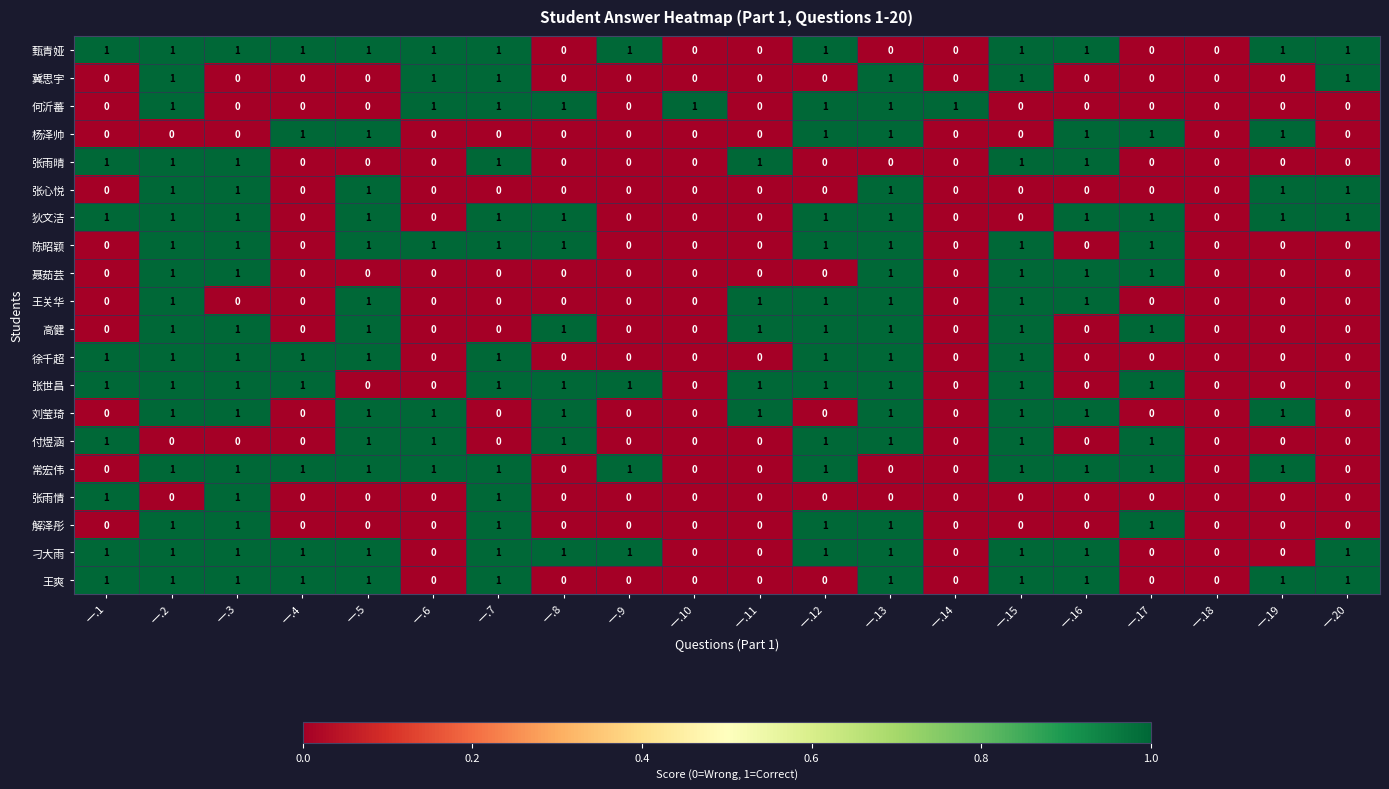

At which category is the sum across all series the highest?

一.2